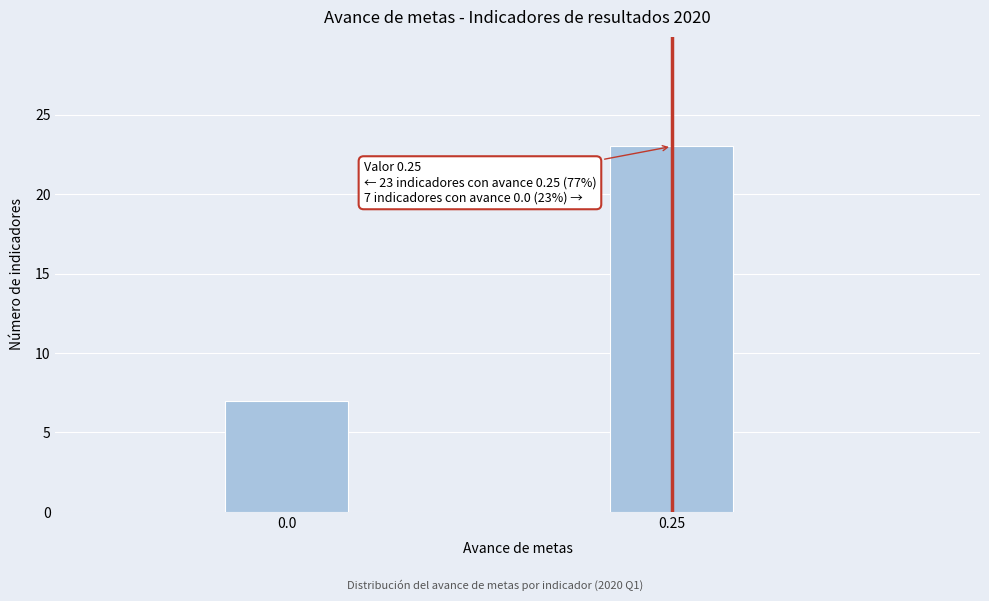

Reading left to right, list all the values displayed in this chart.

7	23